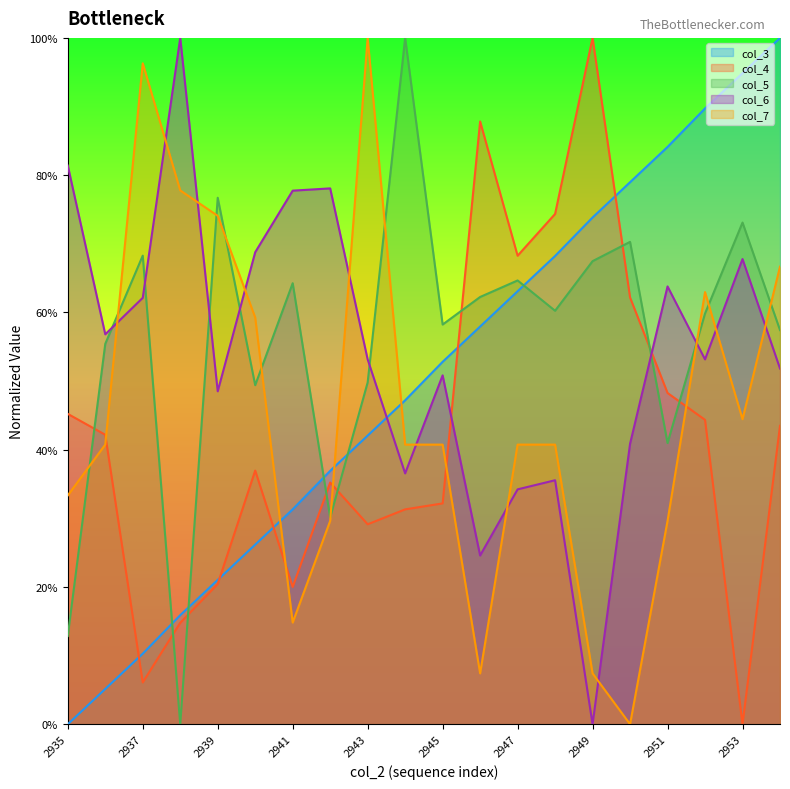

Is it true that col_3 equals 0.5 at 2944?

True